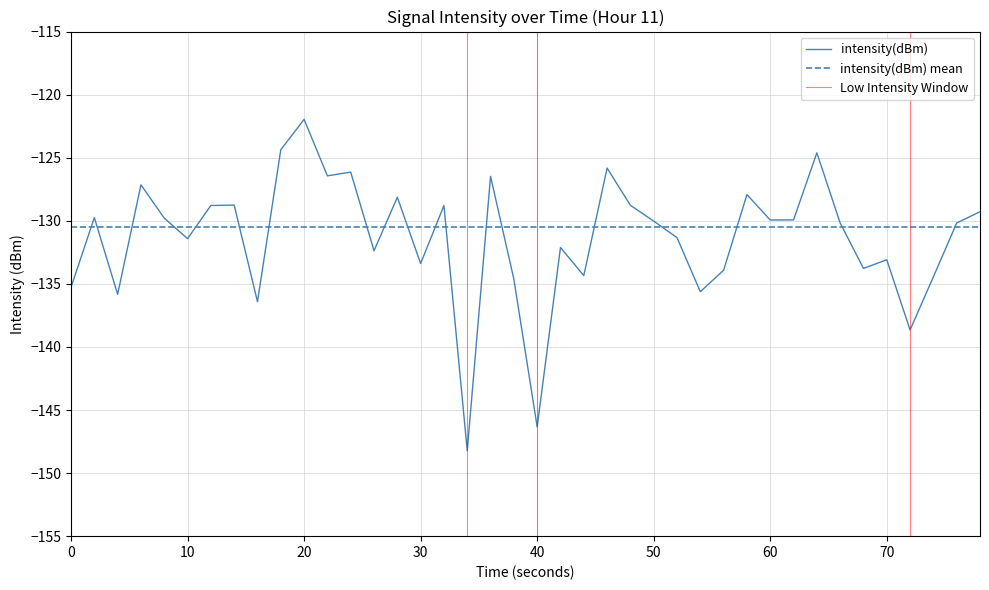

What is the minimum value for intensity(dBm)?

-148.2